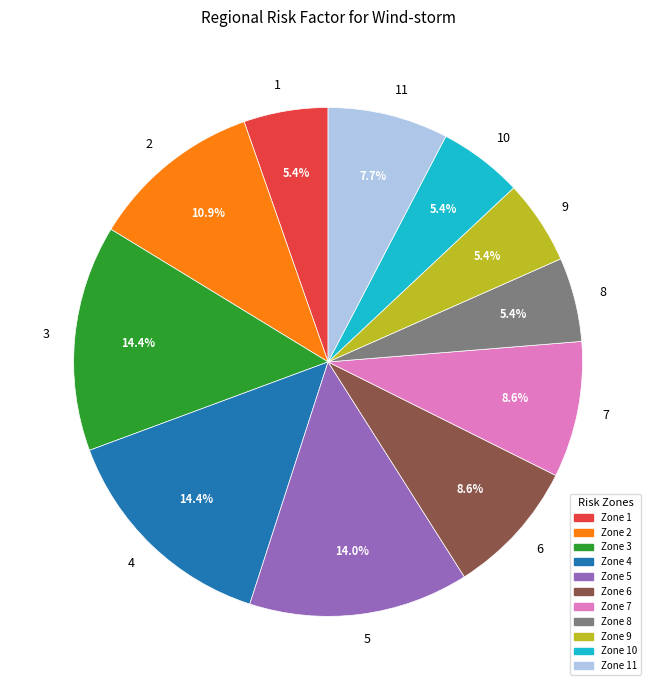

To the nearest percent, what is the combined percentage of 1 and 4?

20%